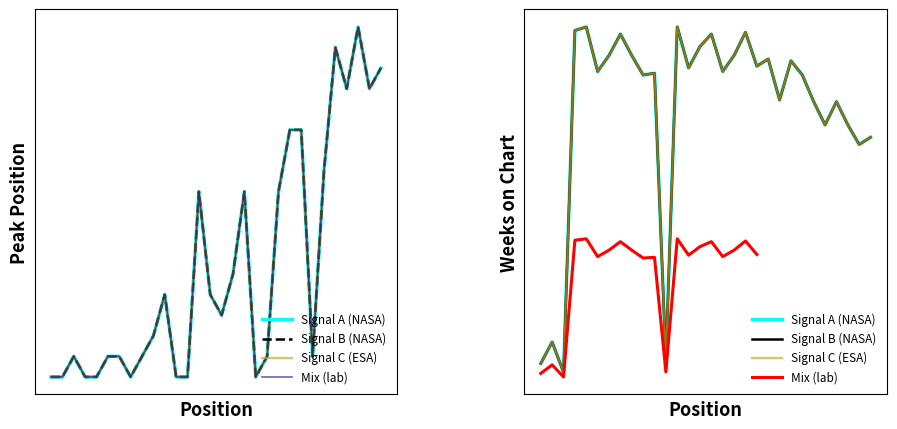

How many interior local peaks does the Weeks on Chart series have?

10